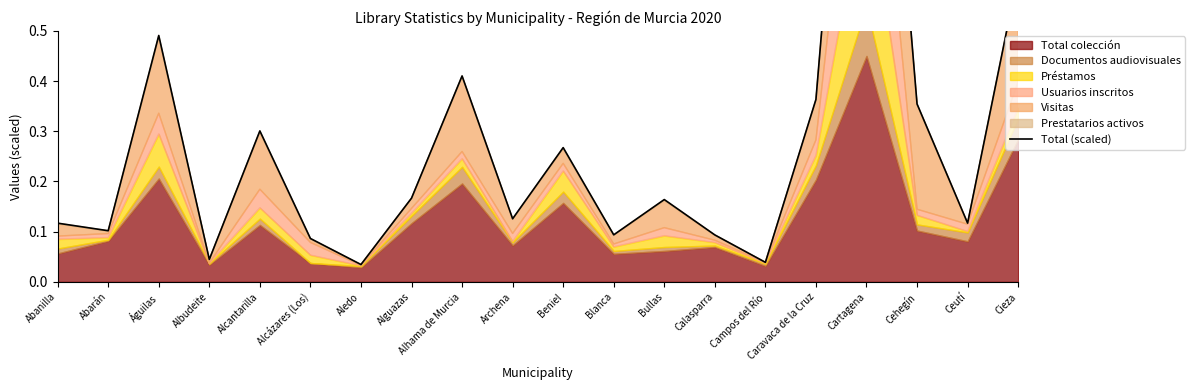

What is the change in value from Alcázares (Los) to Alguazas?

+0.1